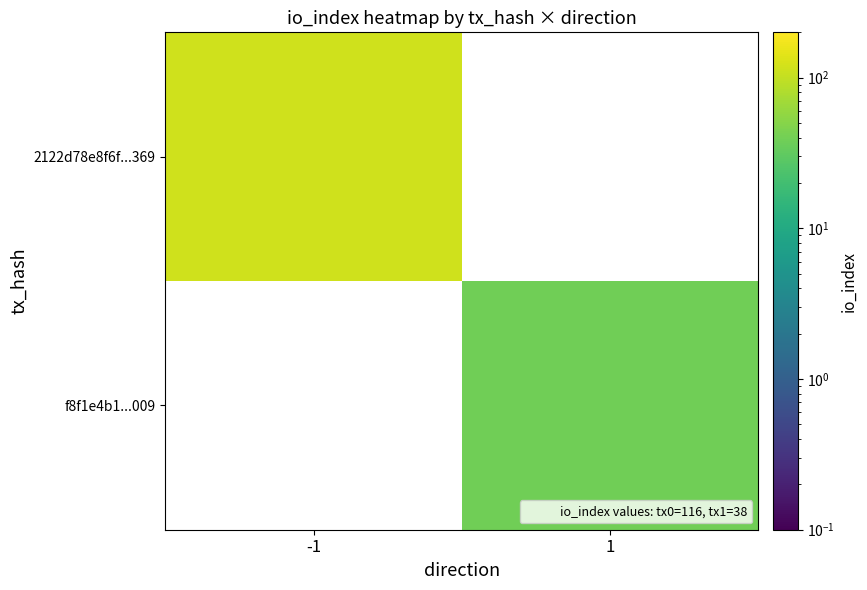

List the series in order of their overall mean, lowest first.

2122d78e8f6f...369, f8f1e4b1...009